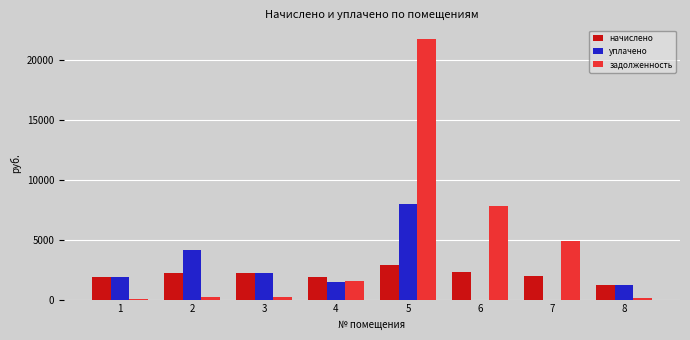

What is the sum of all начислено values?

16686.6